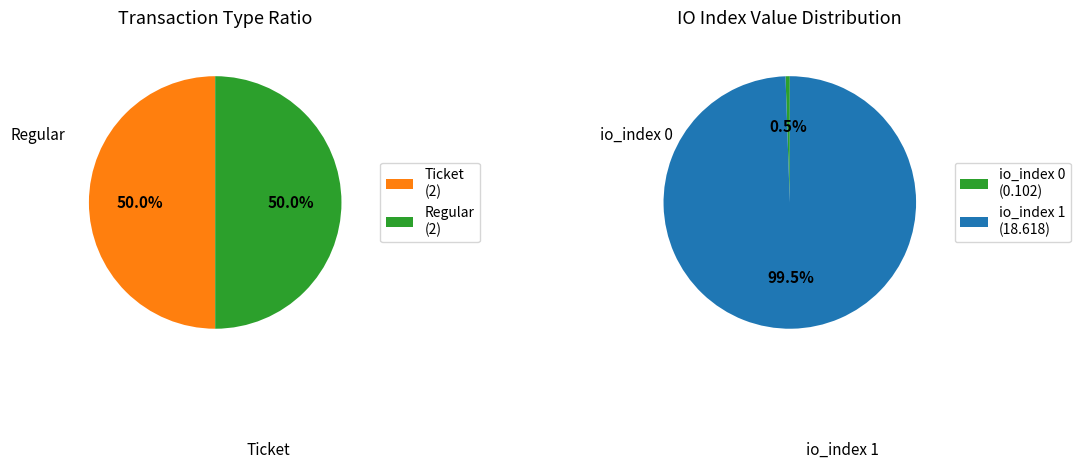

To the nearest percent, what portion does io_index 0 represent?

1%